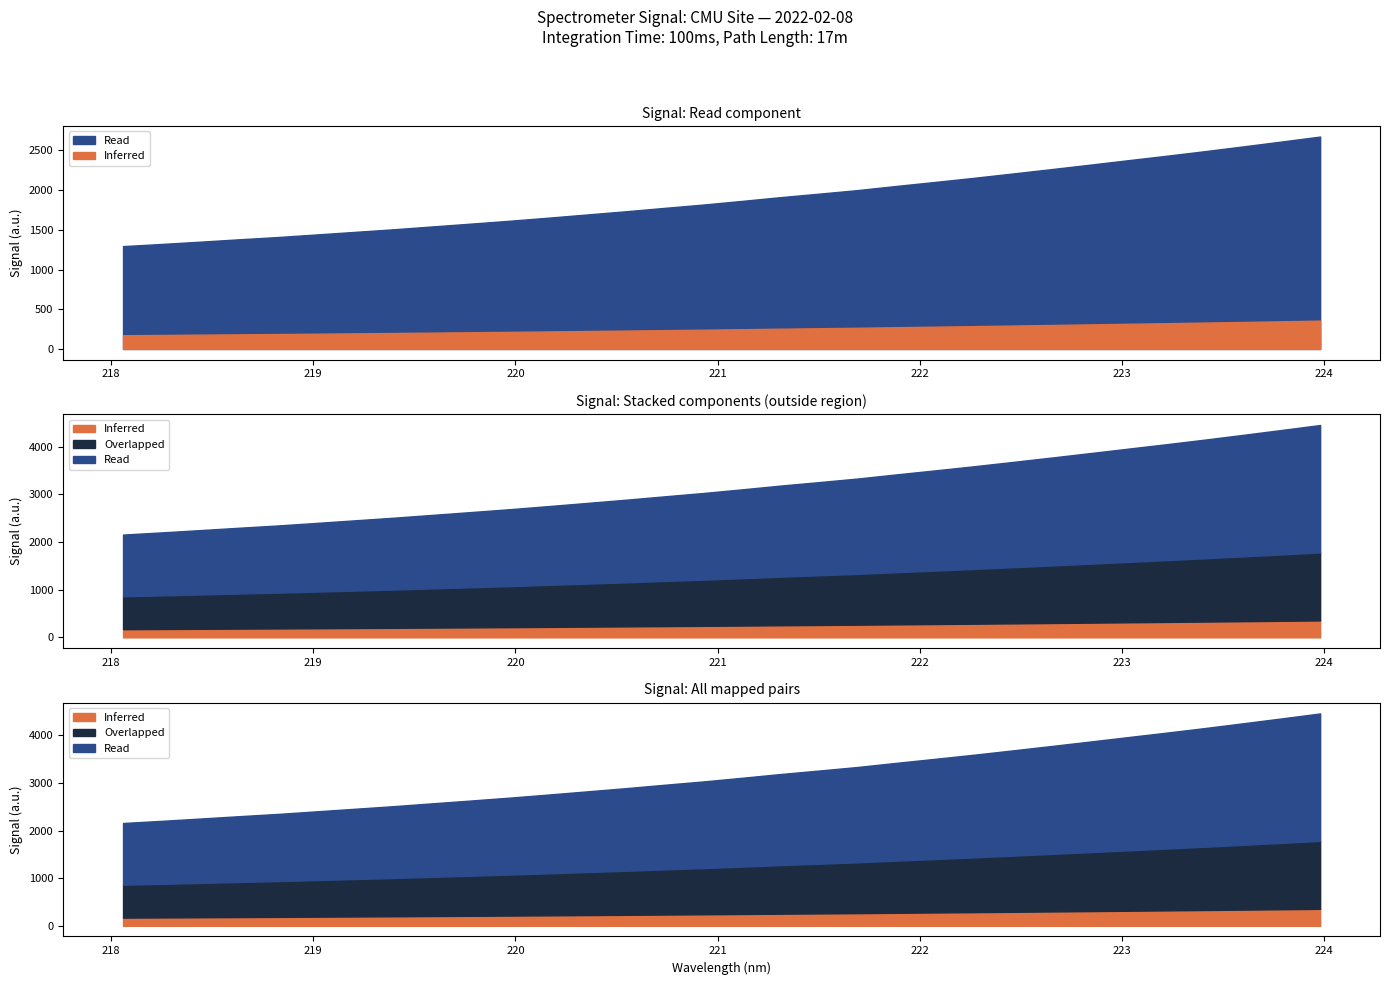

Is it true that y equals 548.2 at 9?

False